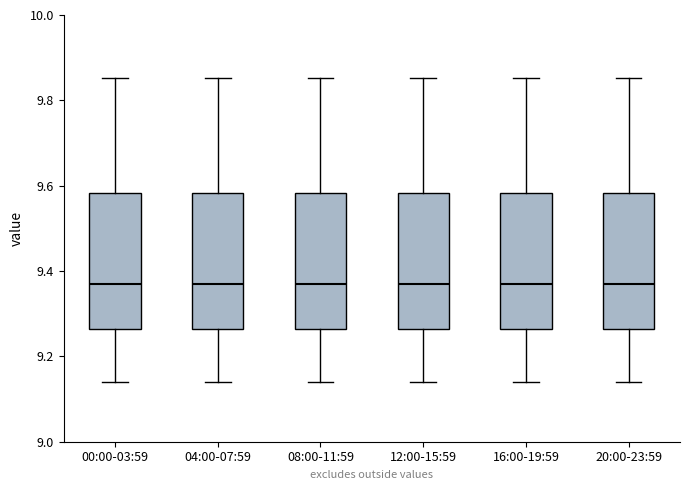

Where does the upper whisker of the box for 04:00-07:59 end on the y-axis? The values are not printed on the chart, so give them approximately, as read against the axis.

9.86